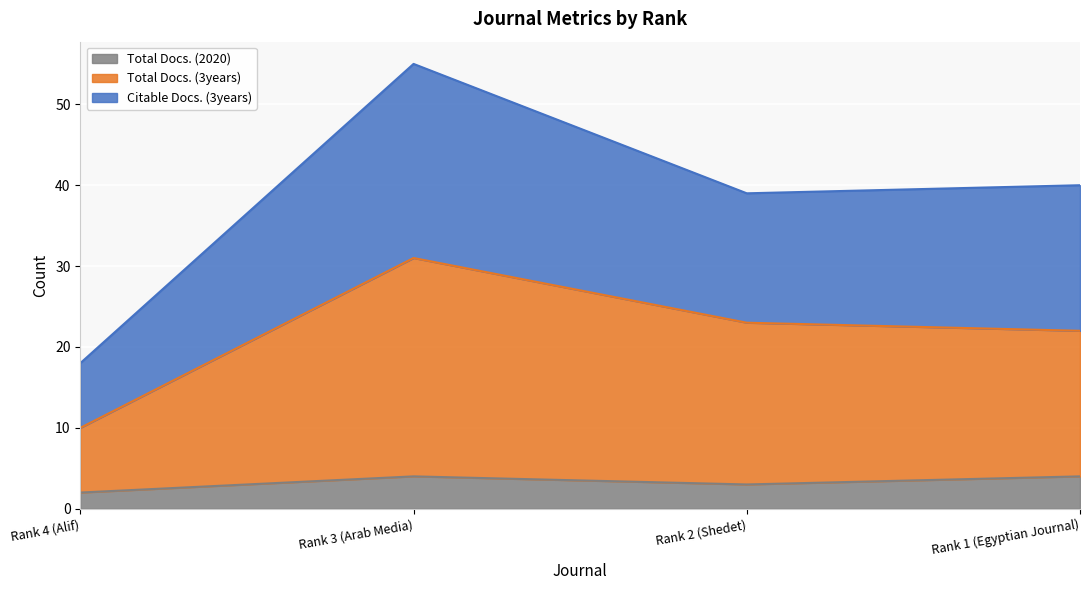

True or false: Citable Docs. (3years) has a value of 13 at Rank 1 (Egyptian Journal).

False